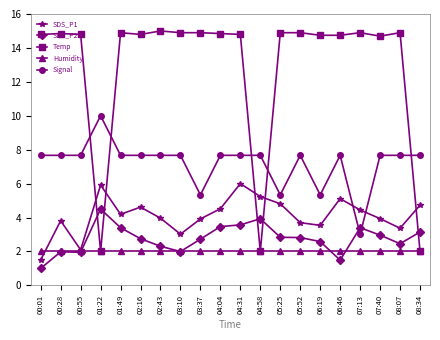

The Temp series shows 3.5 at 07:13. True or false?

False